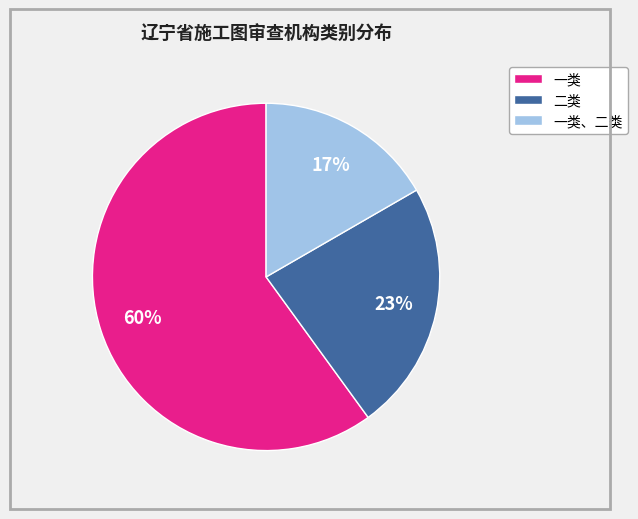

To the nearest percent, what is the difference between the largest and smallest slice percentages?

43%